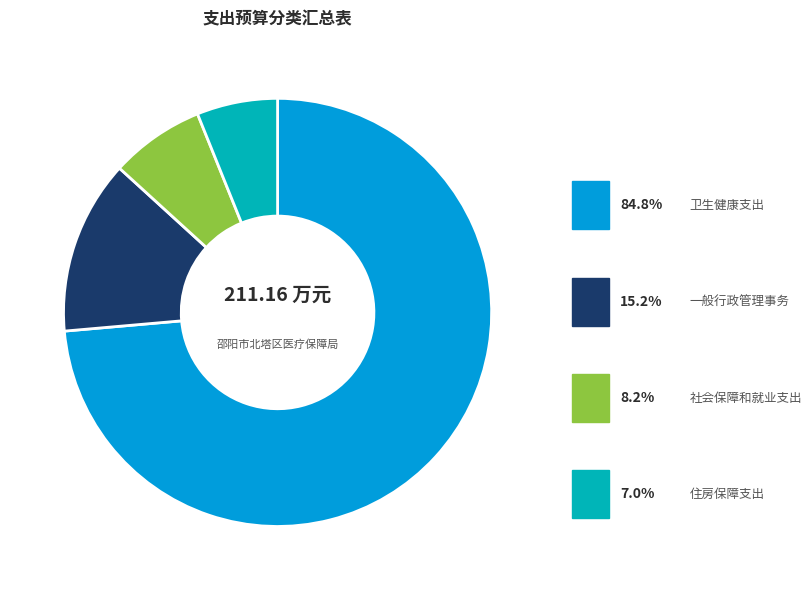

To the nearest percent, what is the difference between the 社会保障和就业支出 and 一般行政管理事务 slice percentages?

6%